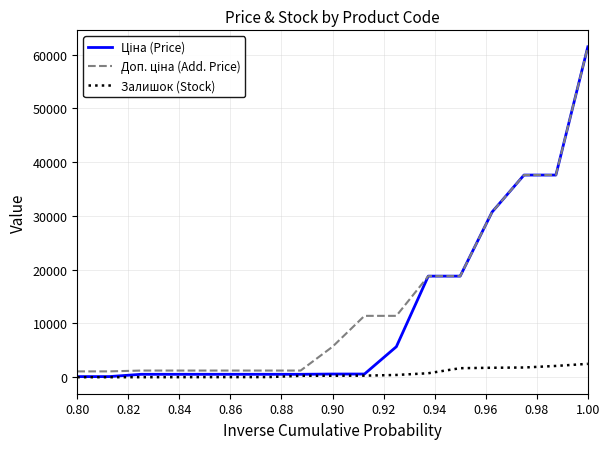

What is the average value of the Залишок (Stock) series?

696.9